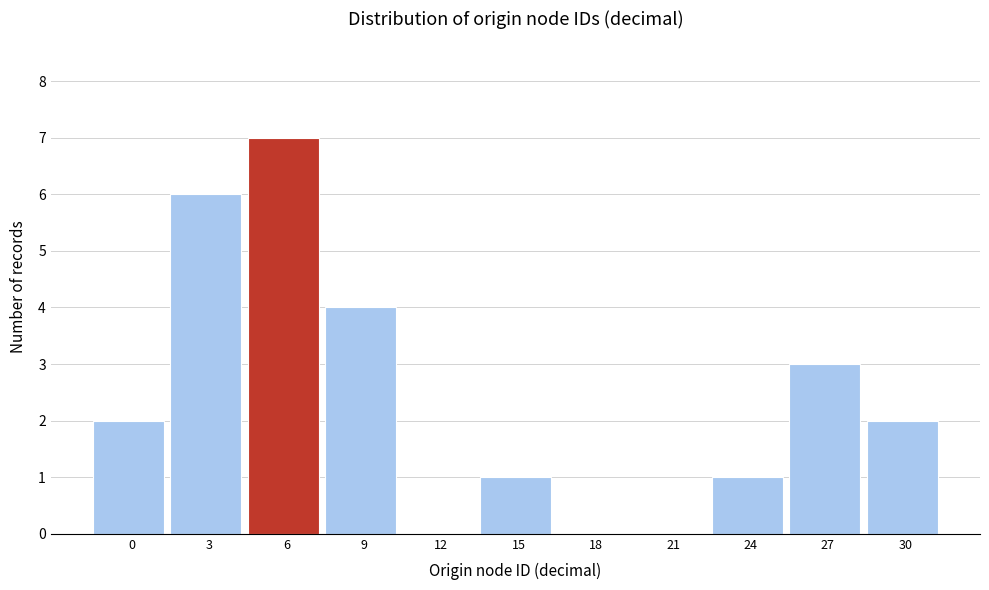

Reading left to right, list all the values displayed in this chart.

0=2	3=6	6=7	9=4	12=0	15=1	18=0	21=0	24=1	27=3	30=2